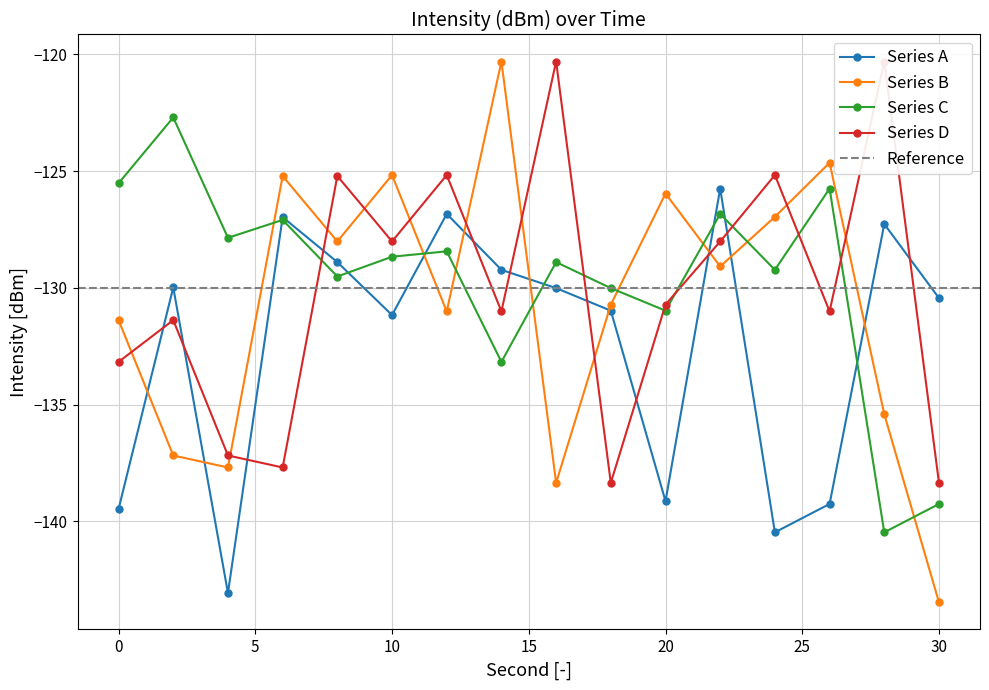

What value does the max_intensity series have at 12?

-128.4